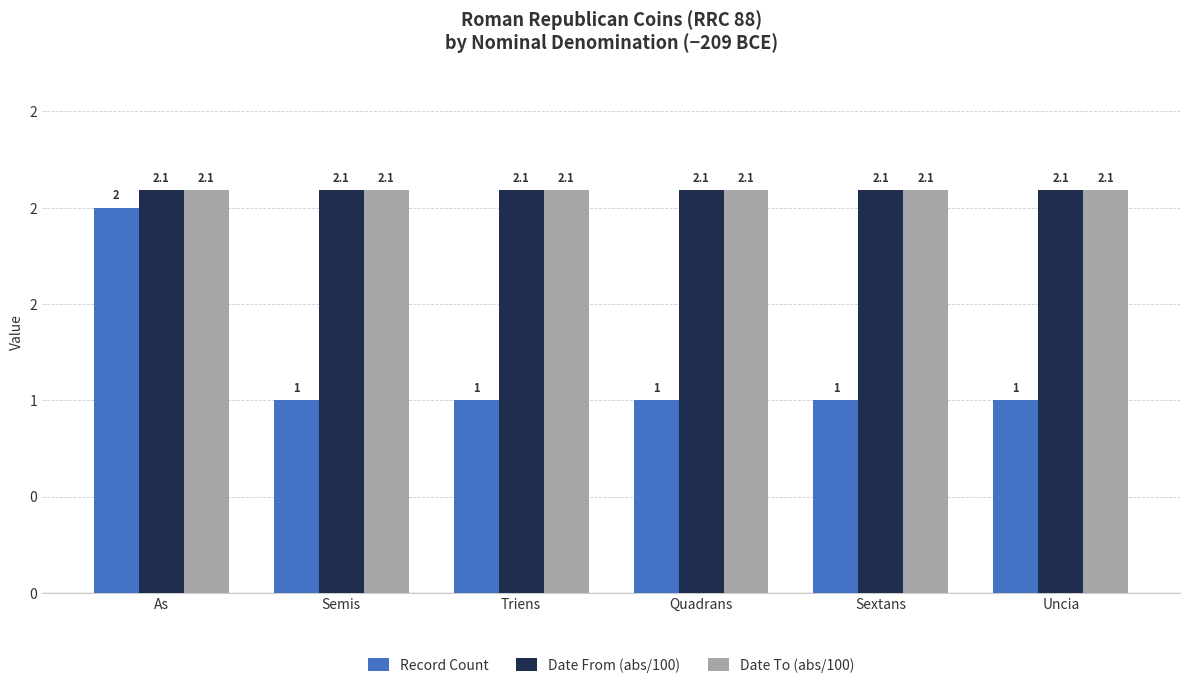

What are all the series names shown in the legend?

Record Count, Date From (abs/100), Date To (abs/100)